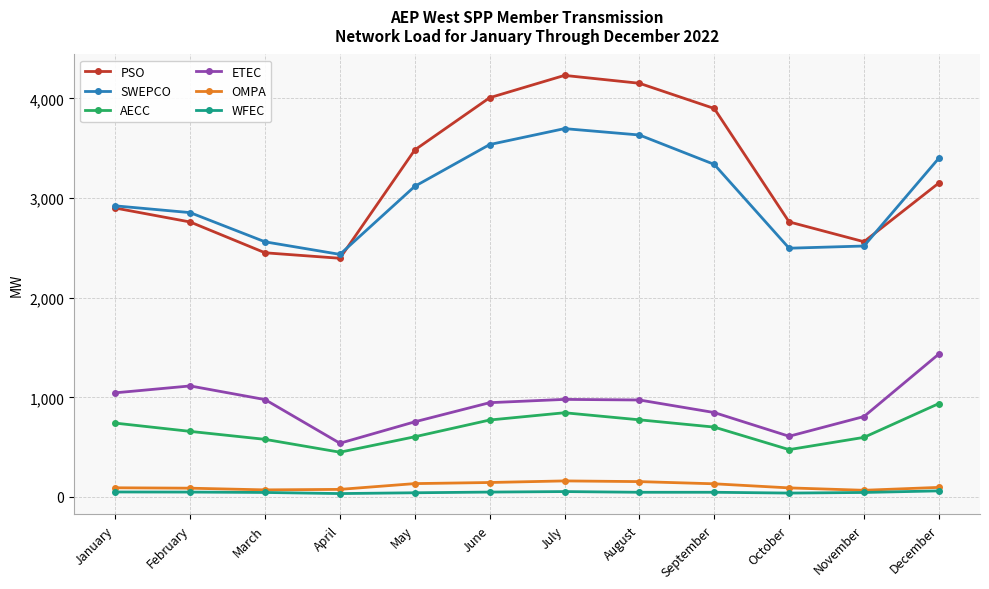

True or false: OMPA and AECC cross at least once.

False